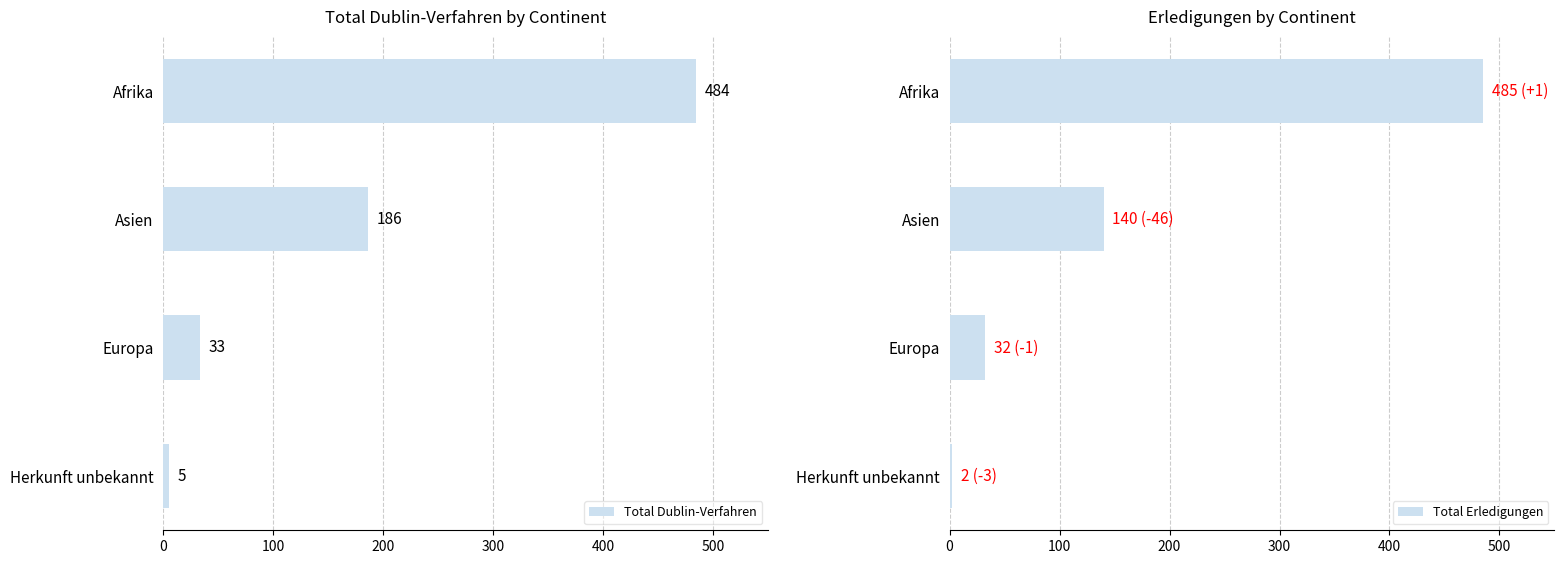

How many bars are there in each group?

2